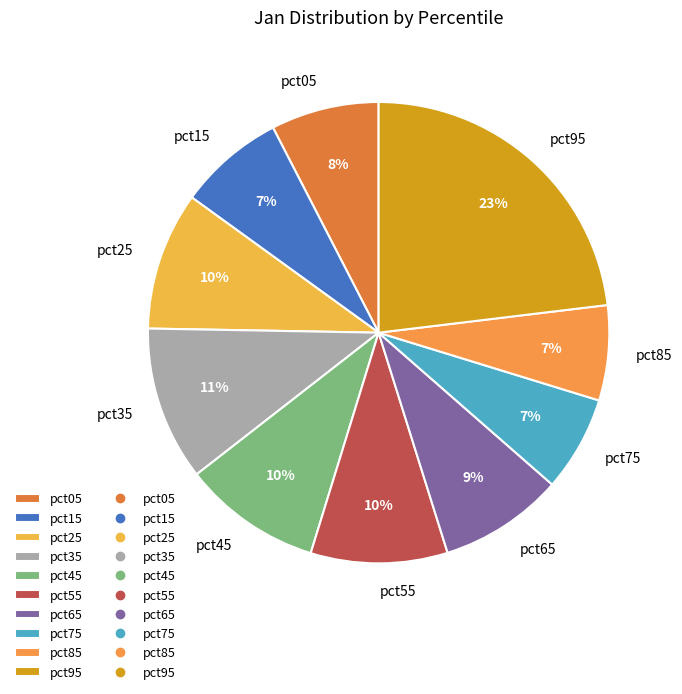

Which slice is the largest?

pct95